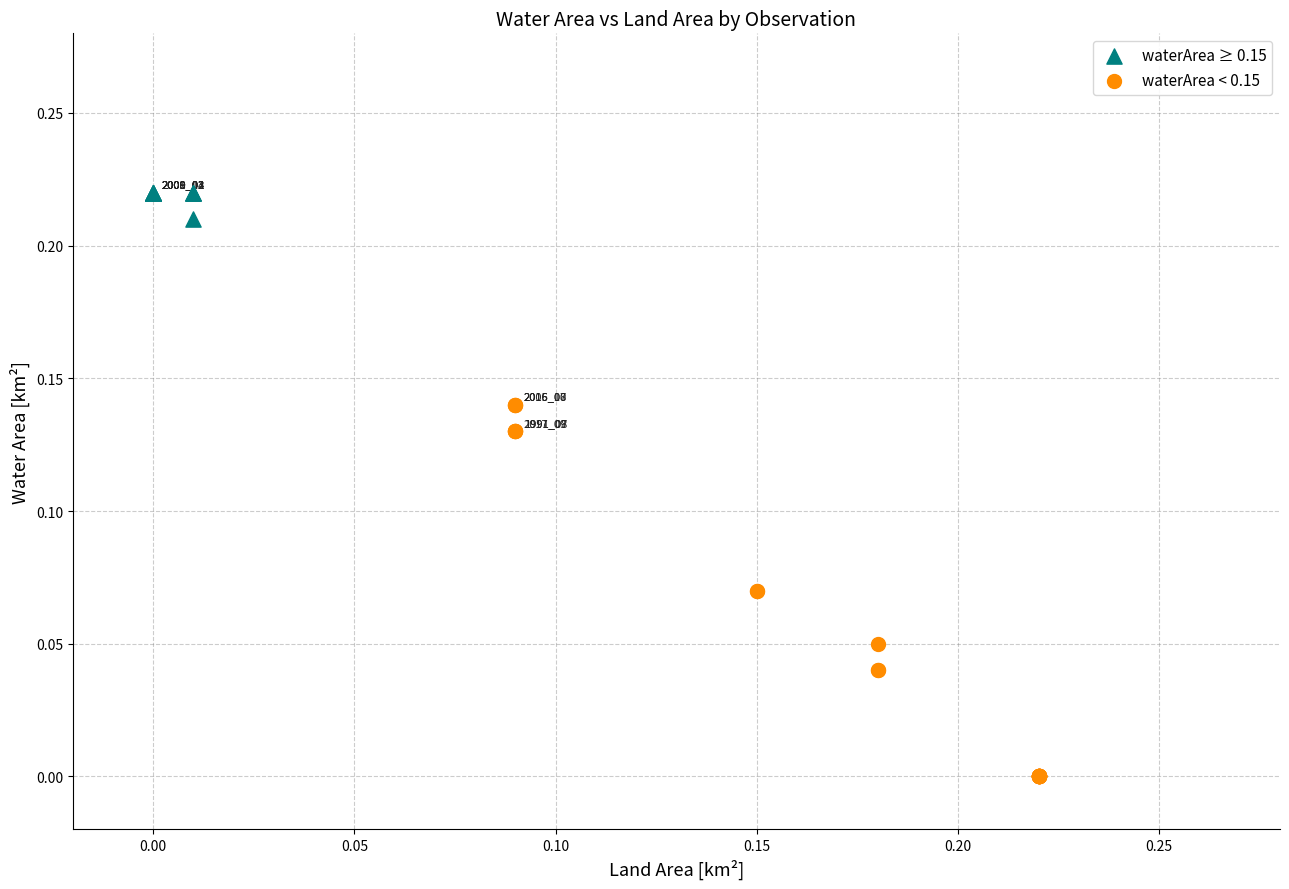

Which series has the widest spread of Y values?

waterArea < 0.15